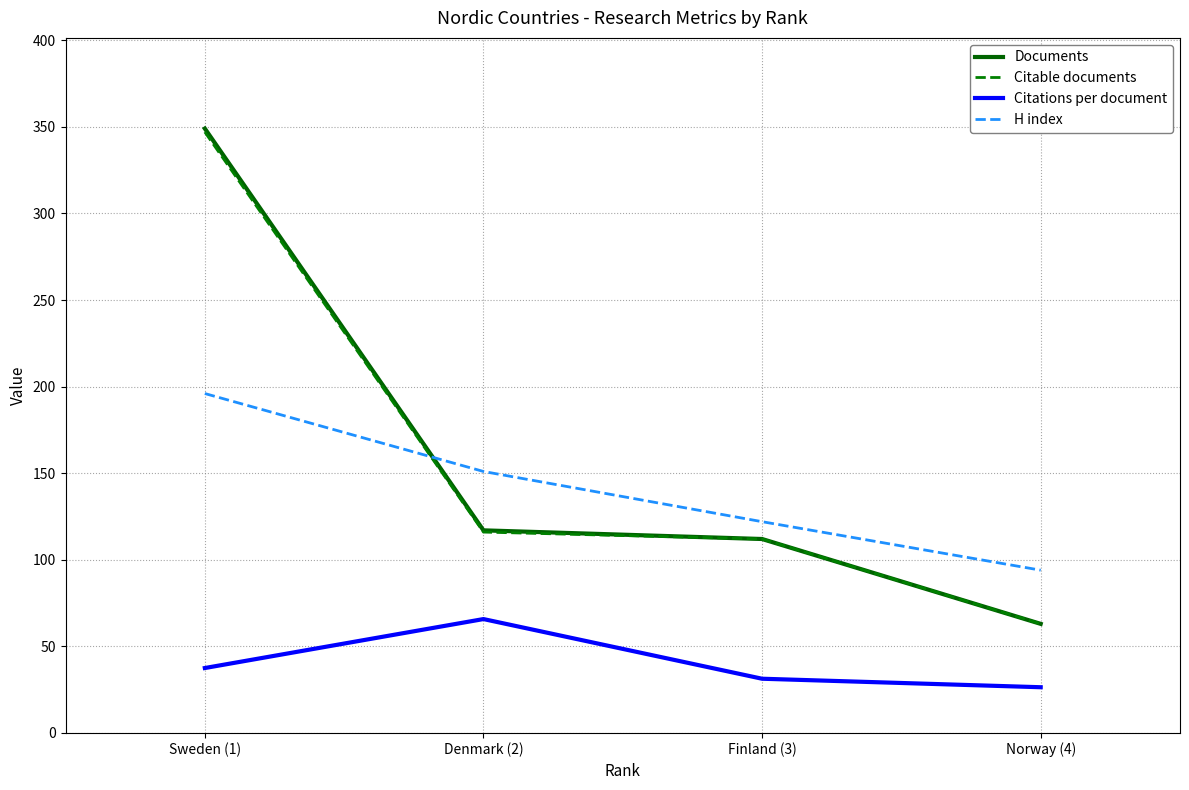

What is the approximate value of H index at Denmark (2)?

151.0